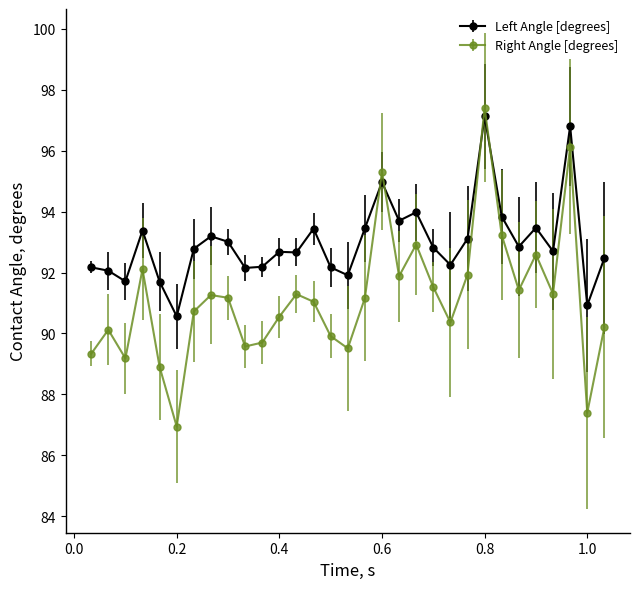

Rank the series by their average value, from highest to lowest.

Left Angle [degrees], Right Angle [degrees]